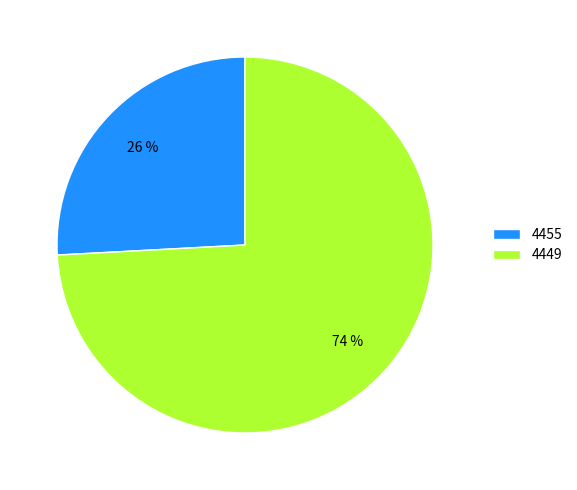

To the nearest percent, what percentage of the pie is 4449?

74%